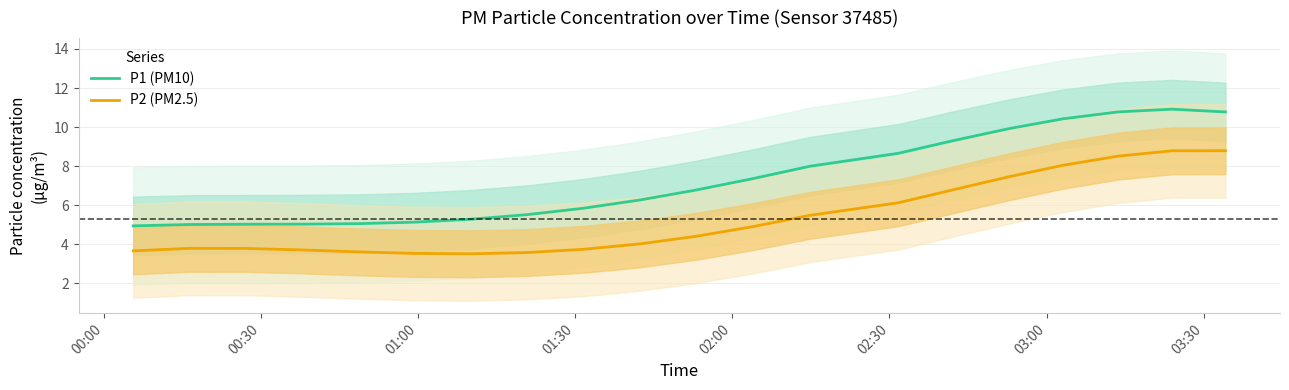

What is the lowest value of the P2 (PM2.5) series?

3.5